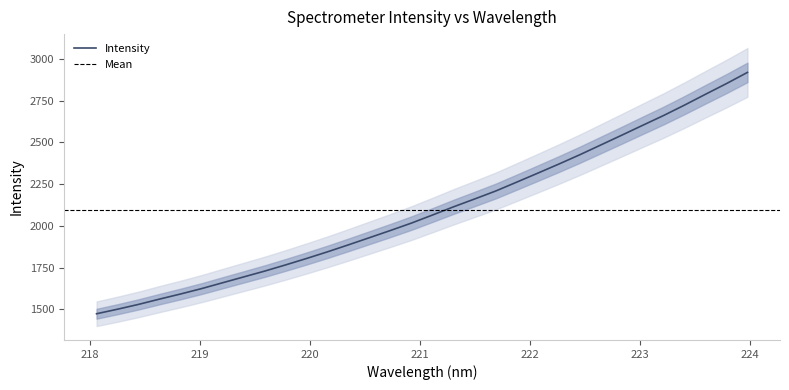

How many values exceed 2065?

16